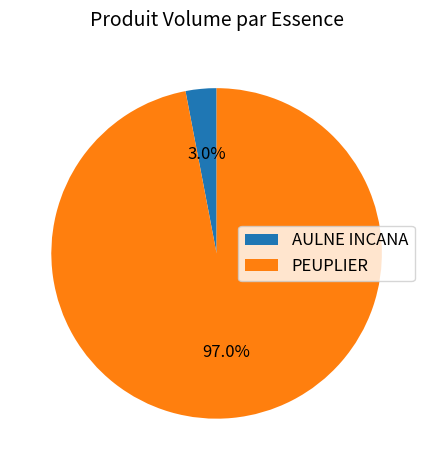

What percentage do AULNE INCANA and PEUPLIER together represent?

100.0%